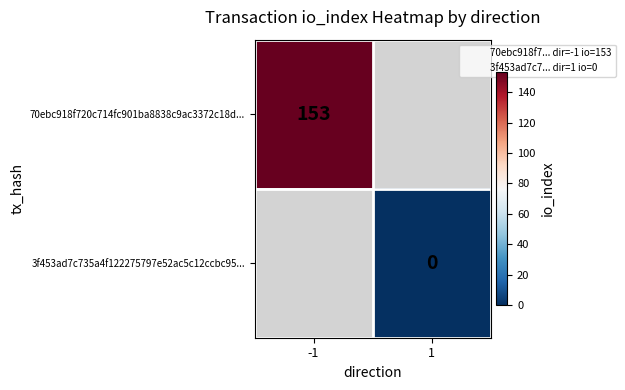

Which category has the highest value across all series?

-1